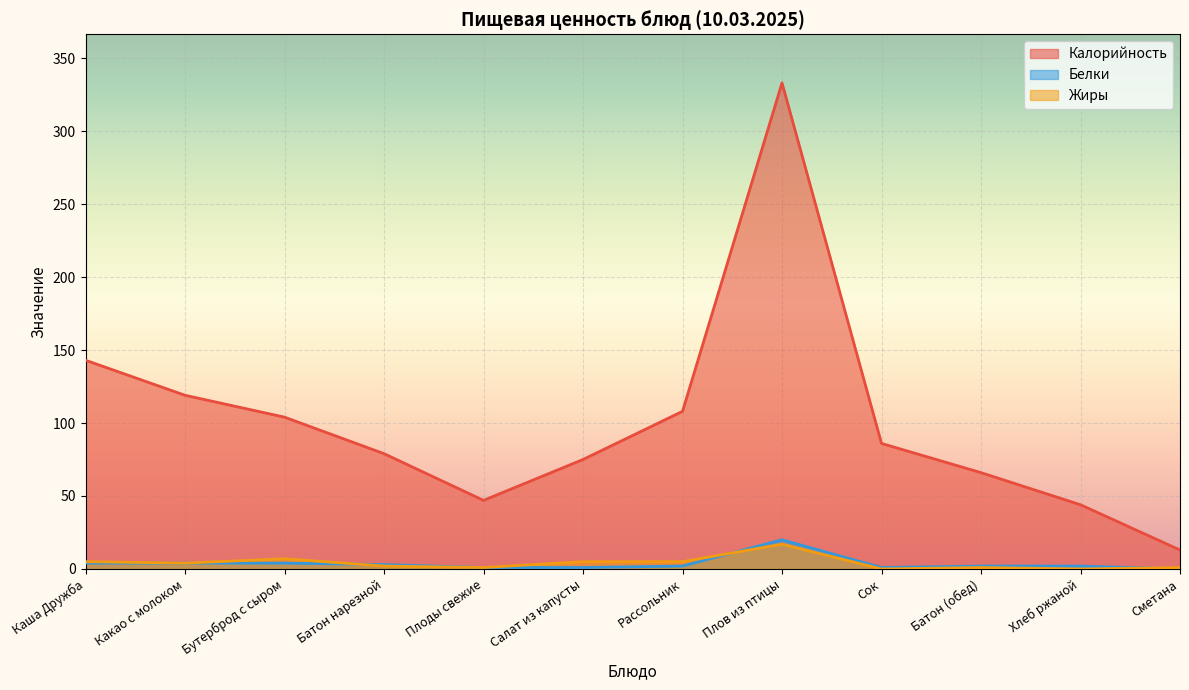

Reading left to right, what are all the values shown in this chart?

Калорийность: Каша Дружба=143	Какао с молоком=119	Бутерброд с сыром=104	Батон нарезной=79	Плоды свежие=47	Салат из капусты=75	Рассольник=108	Плов из птицы=333	Сок=86	Батон (обед)=66	Хлеб ржаной=44	Сметана=13
Белки: Каша Дружба=4	Какао с молоком=4	Бутерброд с сыром=4	Батон нарезной=3	Плоды свежие=1	Салат из капусты=1	Рассольник=2	Плов из птицы=20	Сок=1	Батон (обед)=2	Хлеб ржаной=2	Сметана=0
Жиры: Каша Дружба=5	Какао с молоком=4	Бутерброд с сыром=7	Батон нарезной=2	Плоды свежие=1	Салат из капусты=5	Рассольник=5	Плов из птицы=17	Сок=0	Батон (обед)=1	Хлеб ржаной=0	Сметана=1